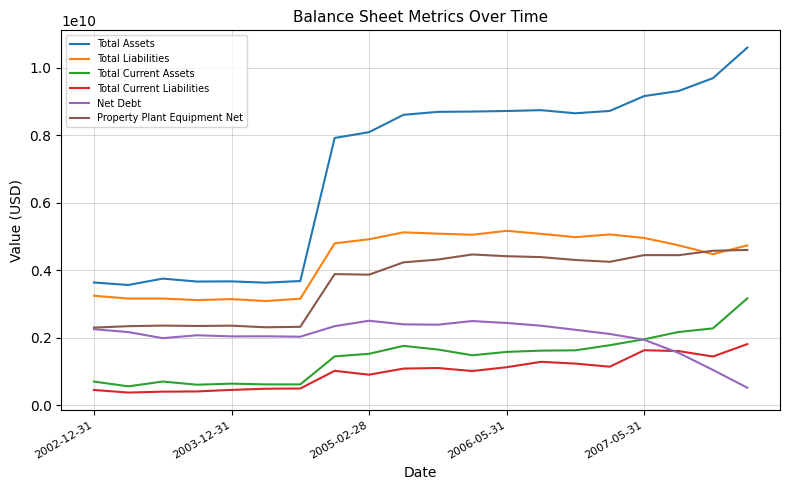

In Total Current Liabilities, how many points are lower than both neighbors (excluding endpoints)?

5